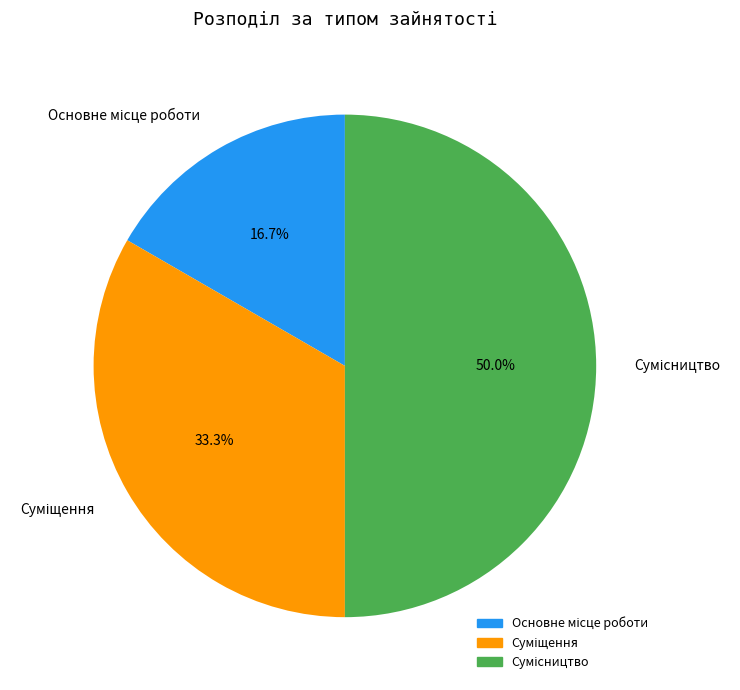

Count the number of slices in the pie.

3